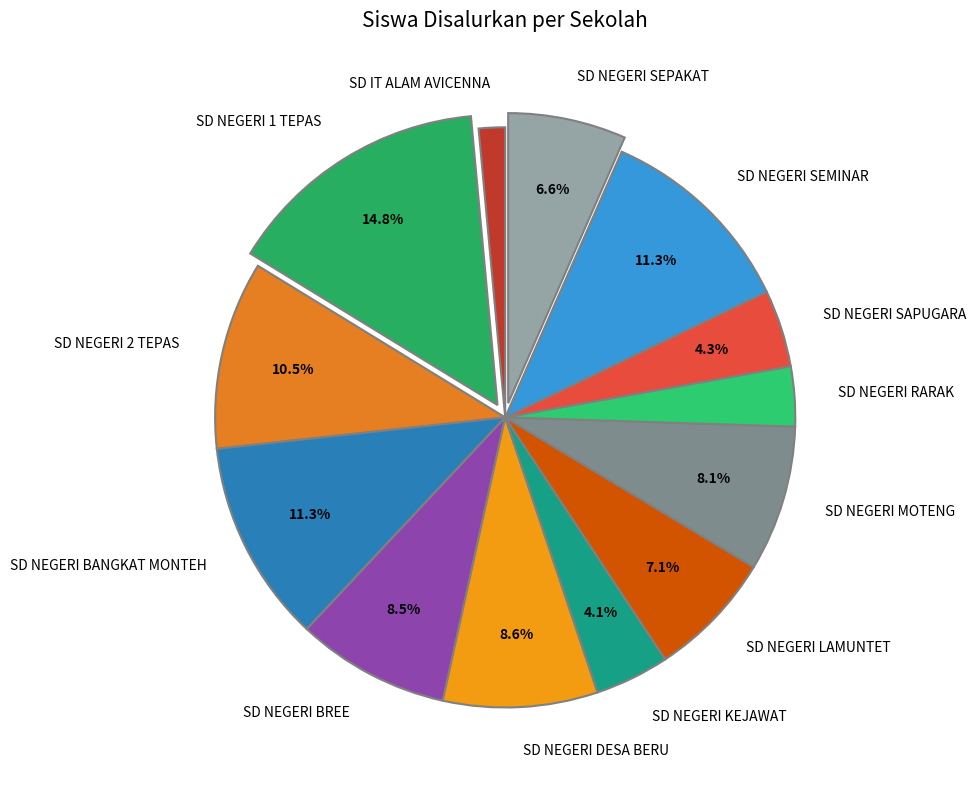

True or false: SD NEGERI BANGKAT MONTEH accounts for 1% of the total.

False